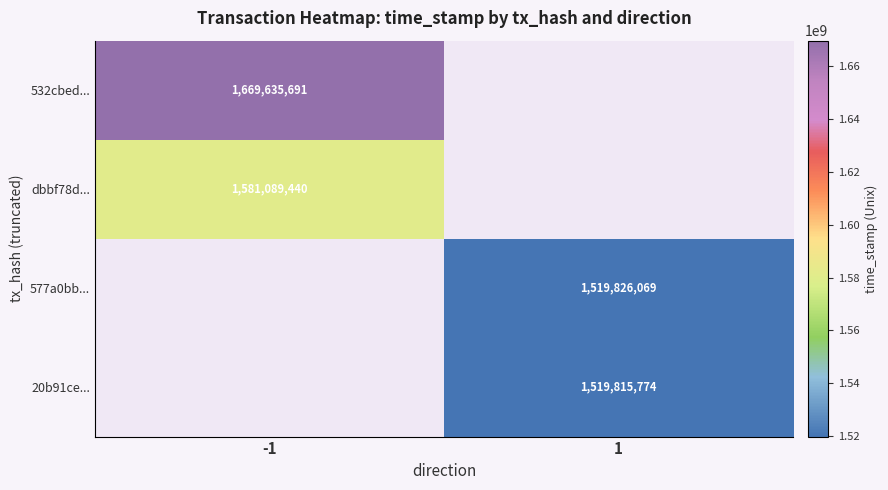

The value of 577a0bb... at 1 is 2005782525. True or false?

False